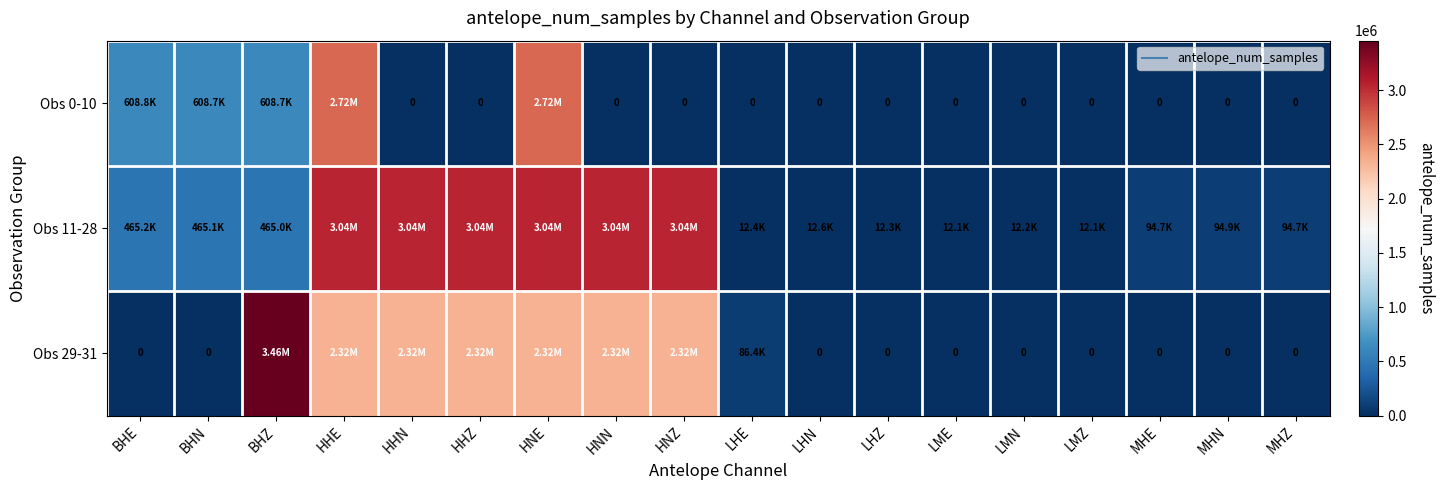

What is the total value across all series at HHN?

5366675